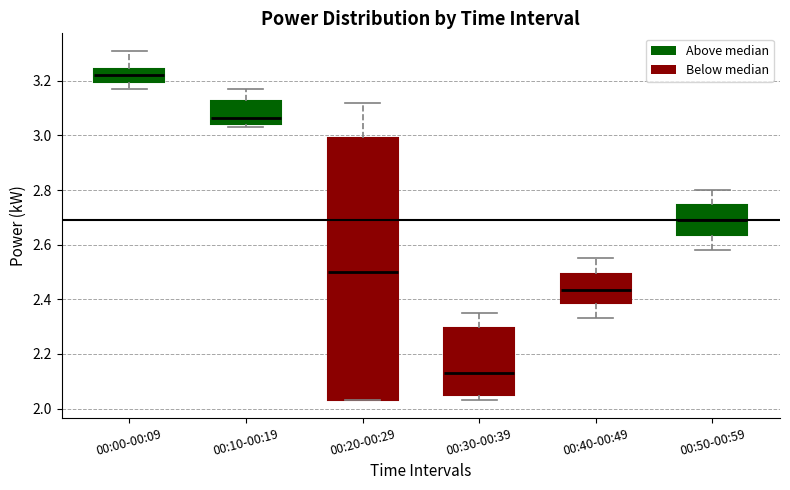

Reading left to right, transcribe this box plot: for each box, give where its median line is, the range the box spans, and where its two whiskers end, as read against the y-axis. The values are not printed on the chart, so give them approximately, as read against the axis.

00:00-00:09: median 3.22, box 3.20 to 3.24, whiskers 3.18 to 3.32
00:10-00:19: median 3.06, box 3.04 to 3.12, whiskers 3.04 (just below the box's lower edge) to 3.18
00:20-00:29: median 2.50, box 2.04 to 3.00, whiskers 2.04 to 3.12
00:30-00:39: median 2.14, box 2.06 to 2.30, whiskers 2.04 to 2.36
00:40-00:49: median 2.44, box 2.38 to 2.50, whiskers 2.34 to 2.56
00:50-00:59: median 2.70, box 2.64 to 2.74, whiskers 2.58 to 2.80